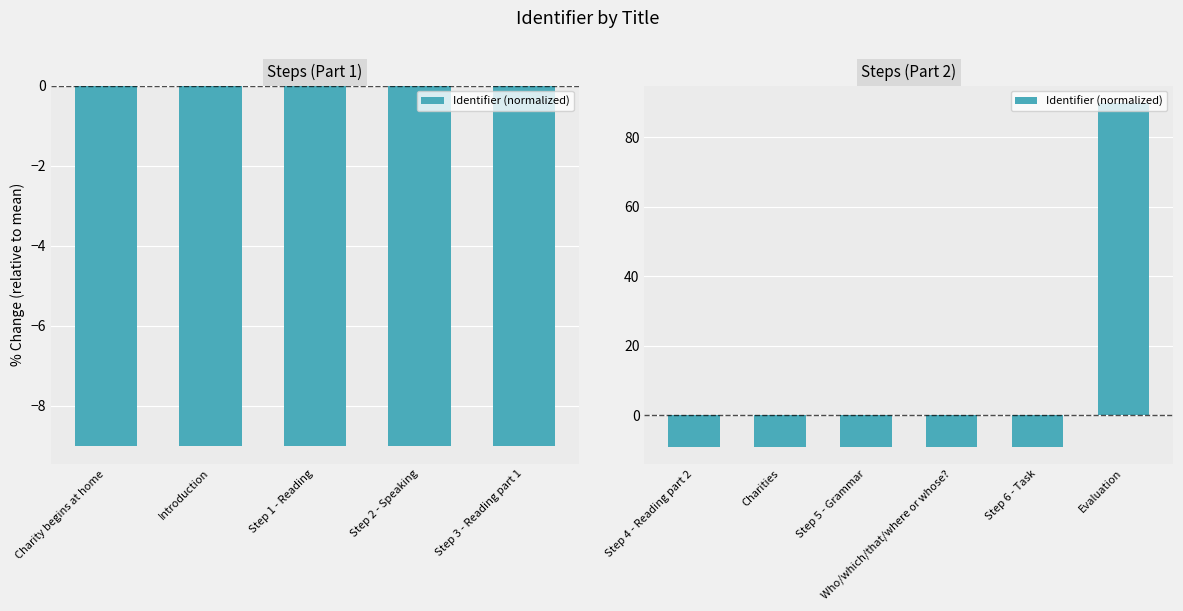

What is the maximum value shown in the chart?

90.0